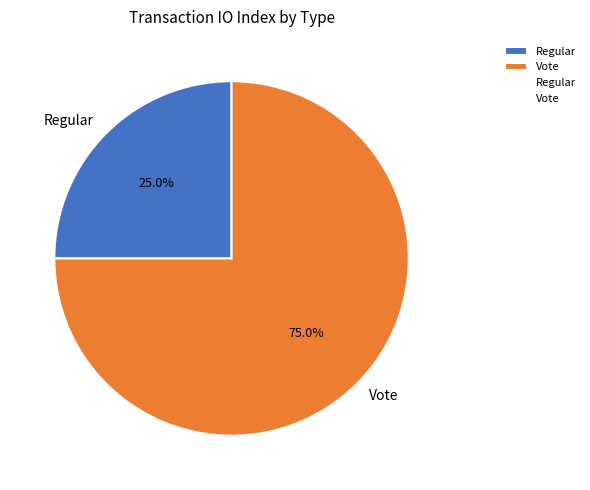

Is it true that Vote is 62% of the pie?

False